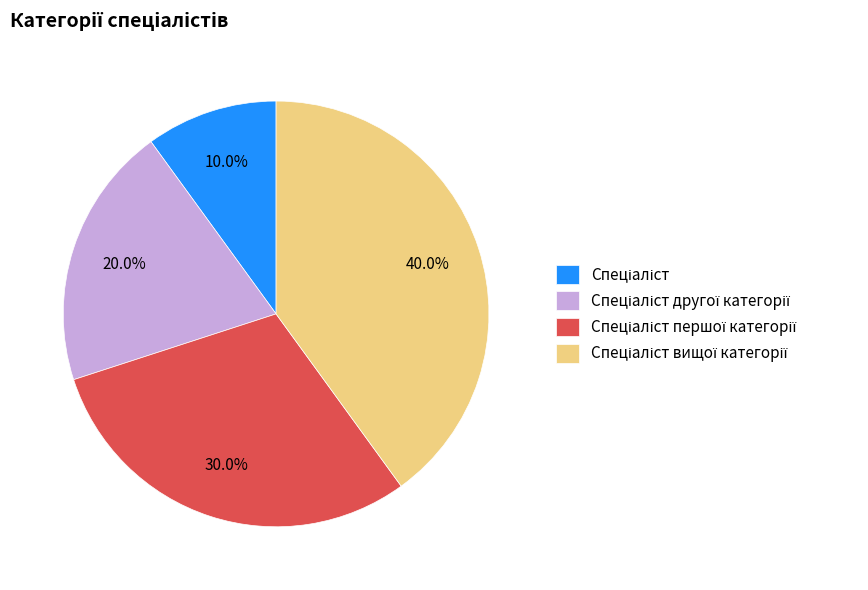

Does any single category account for the majority?

No